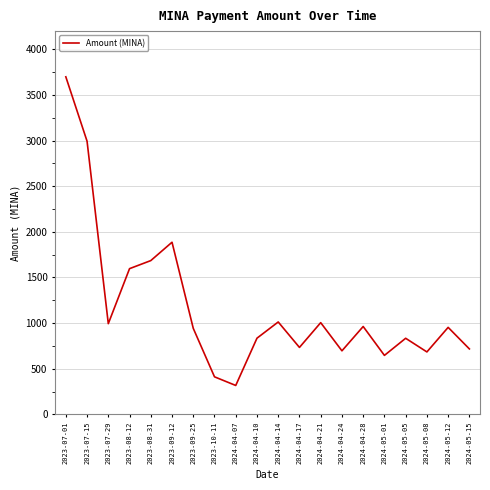

Approximately how many times larger is the value at 2023-08-31 compared to 2024-04-10?

2.0